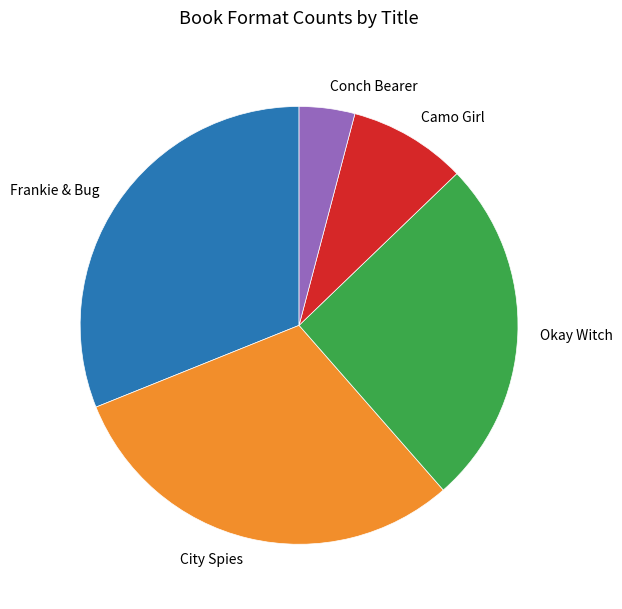

Is it true that Okay Witch is 17% of the pie?

False